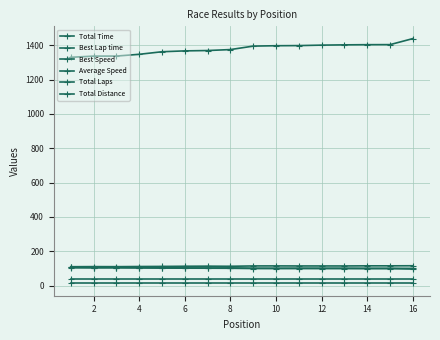

Is this an area chart (filled region under the line)?

No